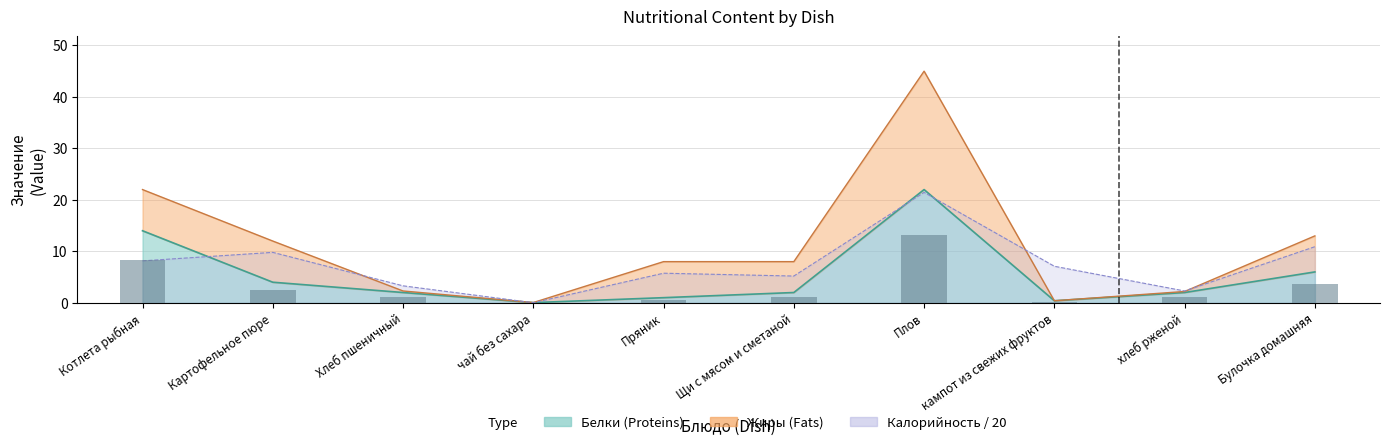

What is the difference between the Калорийность values at Булочка домашняя and Котлета рыбная?

2.8